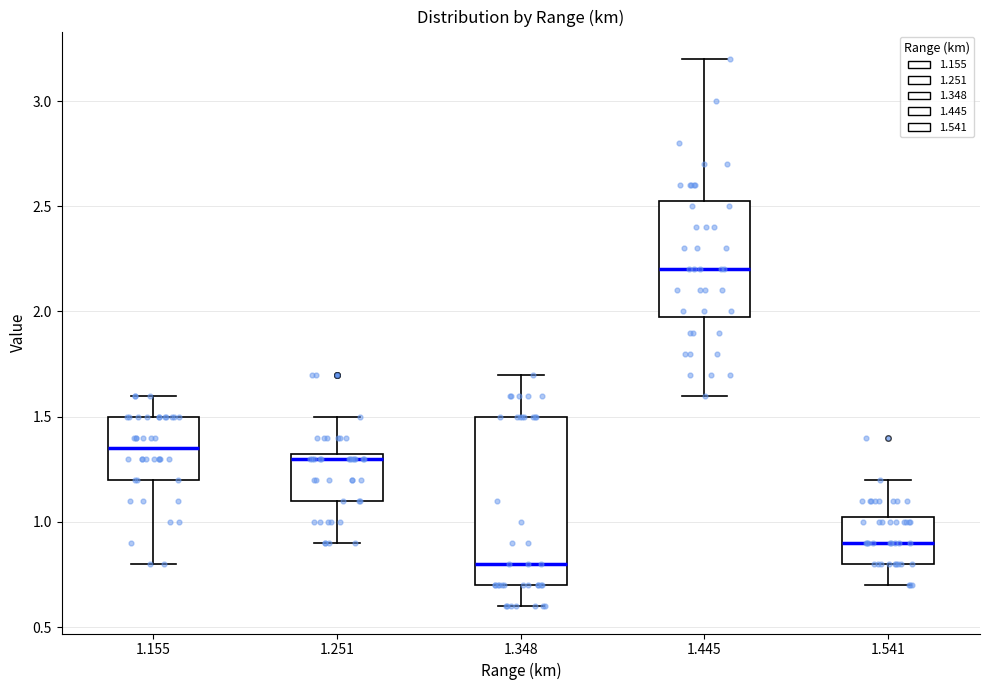

Reading left to right, read every box against the y-axis: the position of its median line, the range the box covers, and the ends of its whiskers. The values are not printed on the chart, so give them approximately, as read against the axis.

1.155: median 1.35, box 1.20 to 1.50, whiskers 0.80 to 1.60
1.251: median 1.30, box 1.10 to 1.35, whiskers 0.90 to 1.50
1.348: median 0.80, box 0.70 to 1.50, whiskers 0.60 to 1.70
1.445: median 2.20, box 2.00 to 2.55, whiskers 1.60 to 3.20
1.541: median 0.90, box 0.80 to 1.05, whiskers 0.70 to 1.20